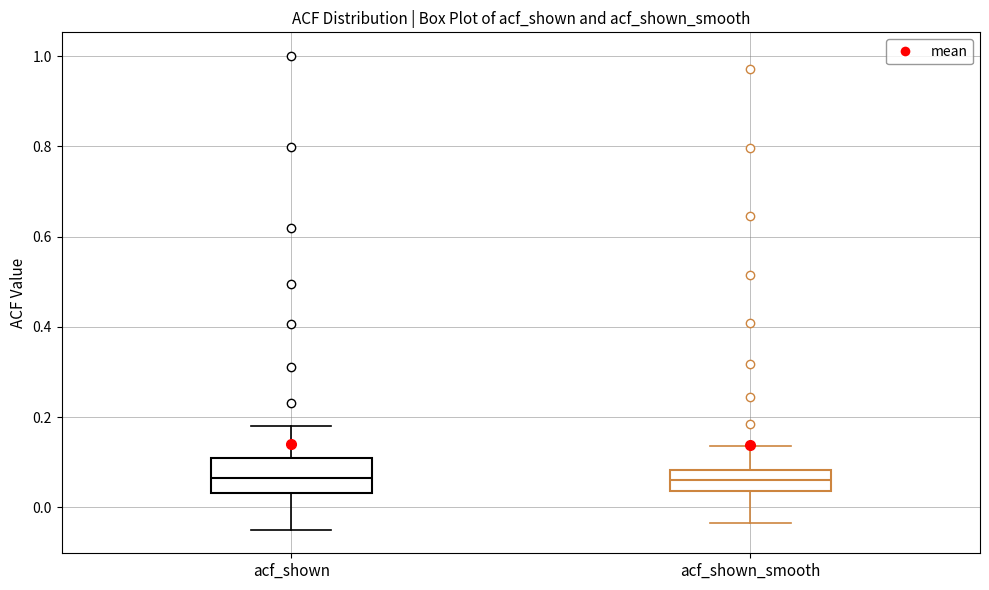

Reading left to right, read every box against the y-axis: the position of its median line, the range the box covers, and the ends of its whiskers. The values are not printed on the chart, so give them approximately, as read against the axis.

acf_shown: median 0.06, box 0.04 to 0.10, whiskers -0.04 to 0.18
acf_shown_smooth: median 0.06, box 0.04 to 0.08, whiskers -0.04 to 0.14